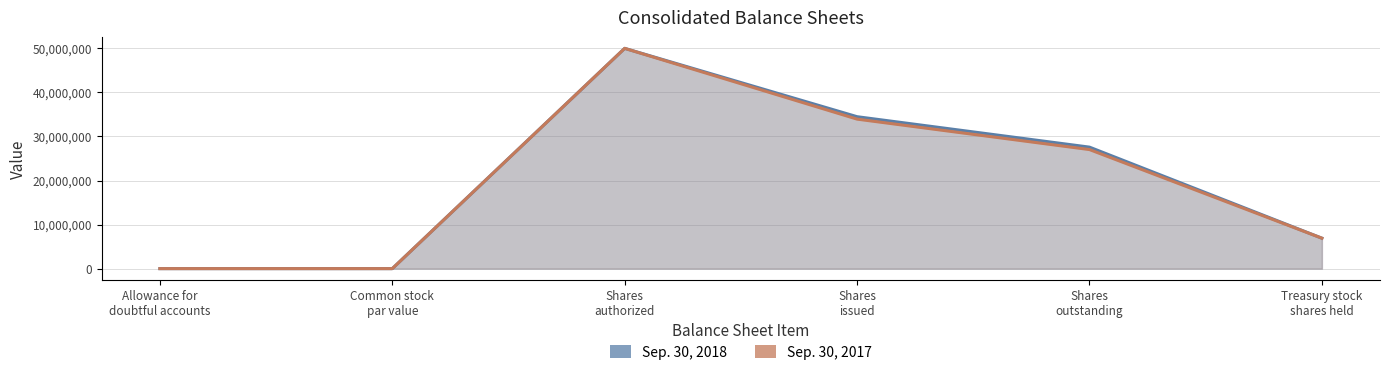

True or false: Sep. 30, 2018 and Sep. 30, 2017 intersect in this chart.

False